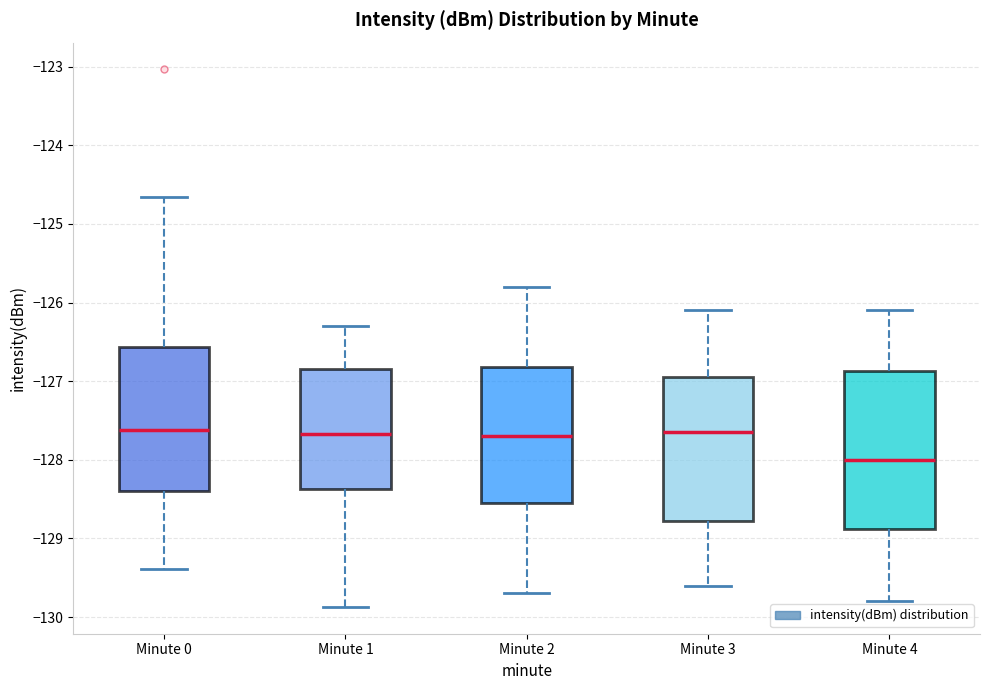

Reading left to right, transcribe this box plot: for each box, give where its median line is, the range the box spans, and where its two whiskers end, as read against the y-axis. The values are not printed on the chart, so give them approximately, as read against the axis.

Minute 0: median -127.6, box -128.4 to -126.6, whiskers -129.4 to -124.7
Minute 1: median -127.7, box -128.4 to -126.8, whiskers -129.9 to -126.3
Minute 2: median -127.7, box -128.5 to -126.8, whiskers -129.7 to -125.8
Minute 3: median -127.6, box -128.8 to -126.9, whiskers -129.6 to -126.1
Minute 4: median -128.0, box -128.9 to -126.9, whiskers -129.8 to -126.1